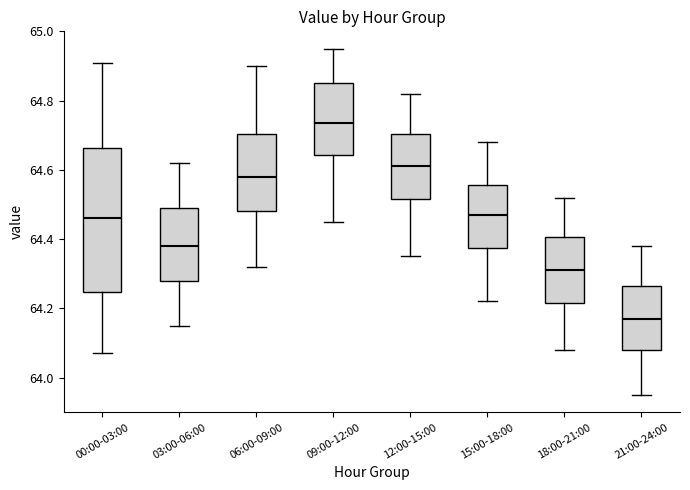

Reading left to right, transcribe this box plot: for each box, give where its median line is, the range the box spans, and where its two whiskers end, as read against the y-axis. The values are not printed on the chart, so give them approximately, as read against the axis.

00:00-03:00: median 64.46, box 64.24 to 64.66, whiskers 64.08 to 64.92
03:00-06:00: median 64.38, box 64.28 to 64.50, whiskers 64.16 to 64.62
06:00-09:00: median 64.58, box 64.48 to 64.70, whiskers 64.32 to 64.90
09:00-12:00: median 64.74, box 64.64 to 64.86, whiskers 64.46 to 64.96
12:00-15:00: median 64.62, box 64.52 to 64.70, whiskers 64.36 to 64.82
15:00-18:00: median 64.48, box 64.38 to 64.56, whiskers 64.22 to 64.68
18:00-21:00: median 64.32, box 64.22 to 64.40, whiskers 64.08 to 64.52
21:00-24:00: median 64.18, box 64.08 to 64.26, whiskers 63.96 to 64.38